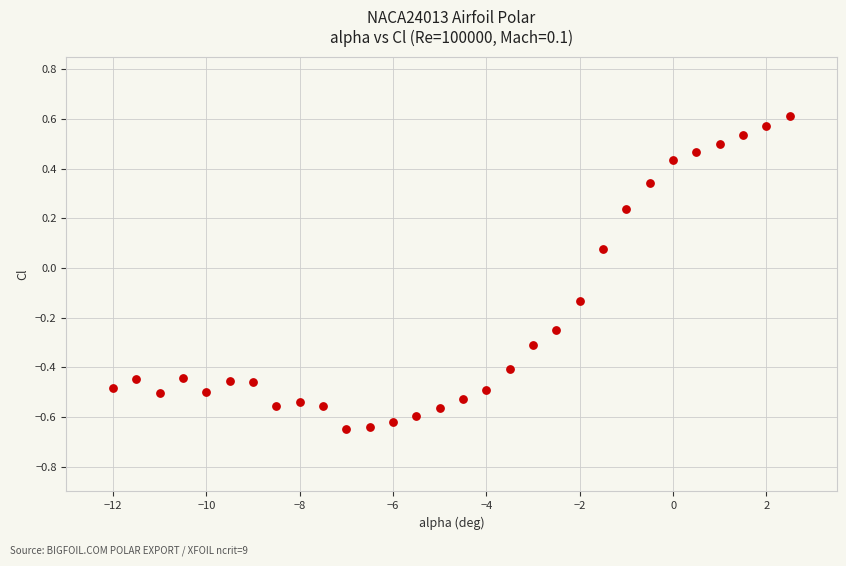

What is the range of Y values (max minus min)?

1.3